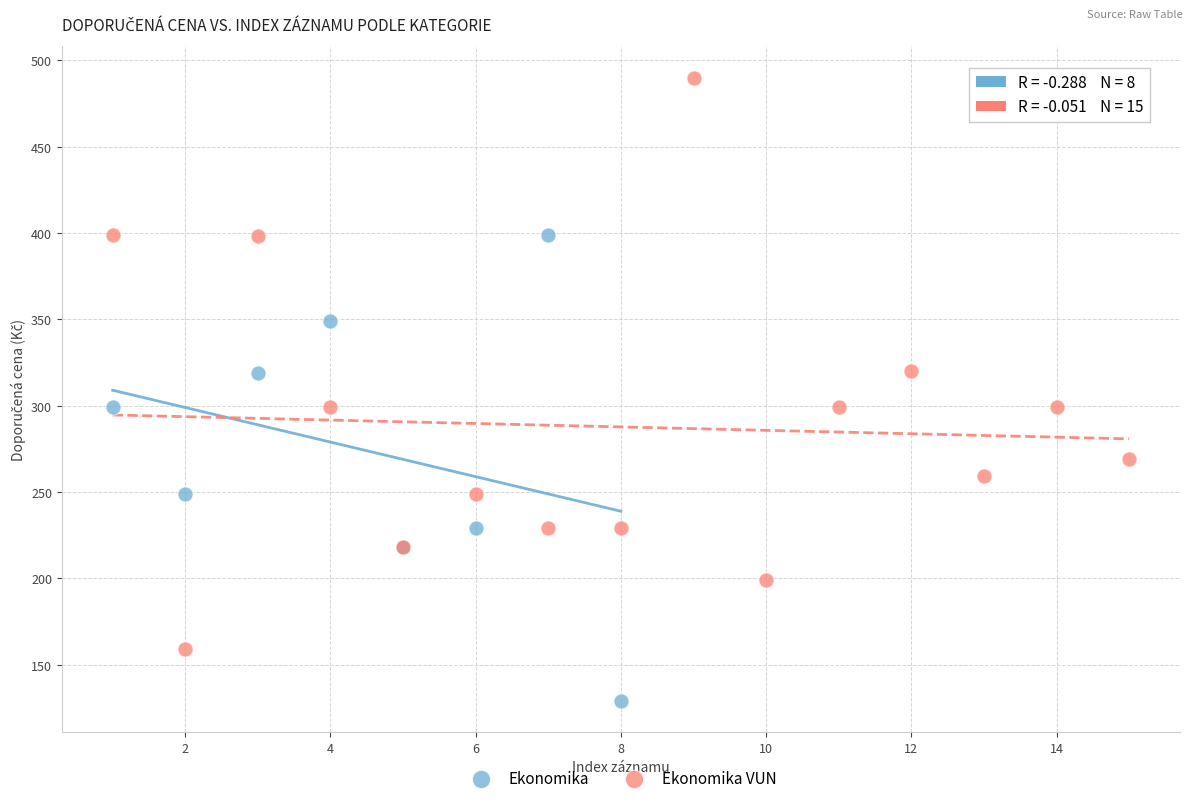

Which series contains the highest Y value?

Ekonomika VUN